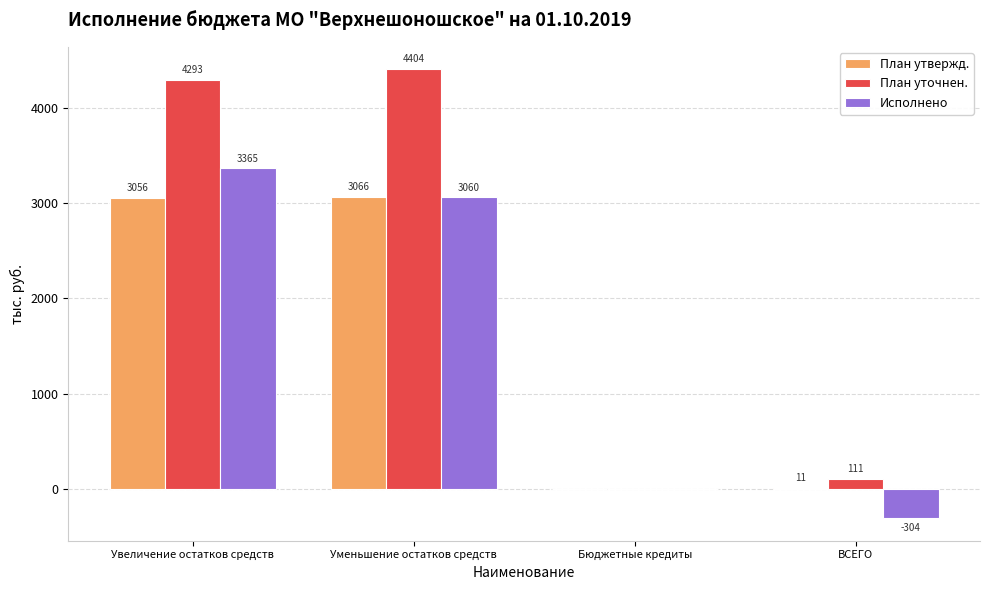

Which series has the largest range (max minus min)?

План уточнен.